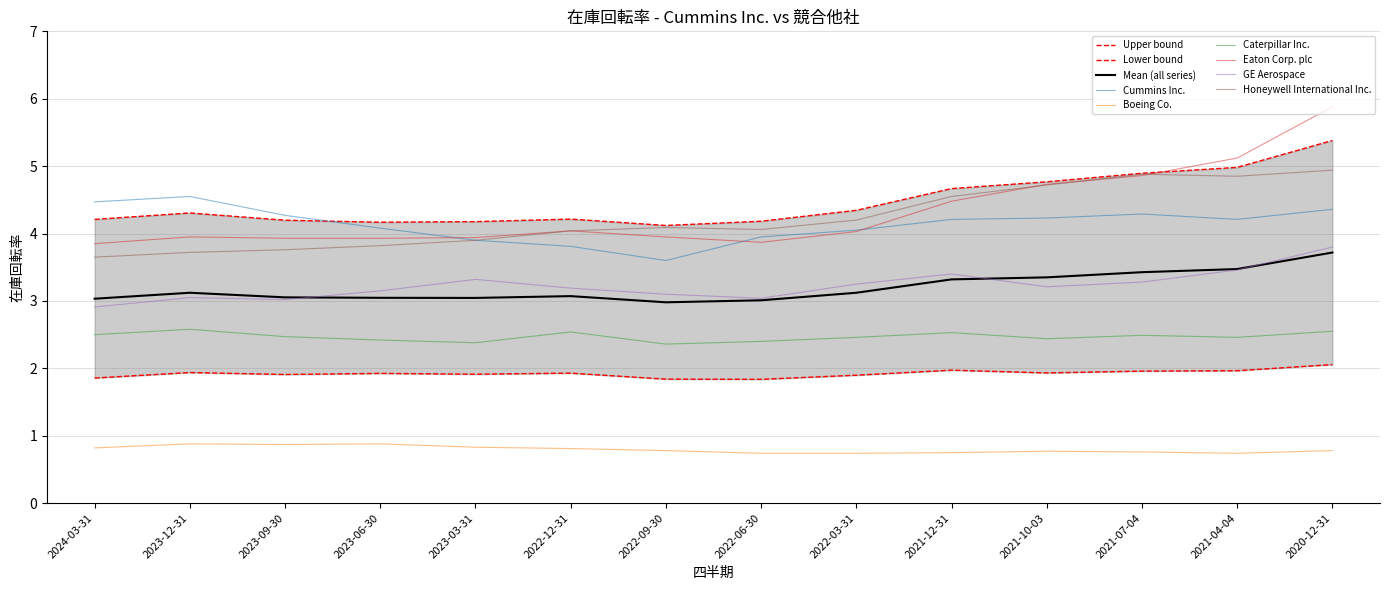

What is the value of the Boeing Co. point at the 2nd from the left?

0.9